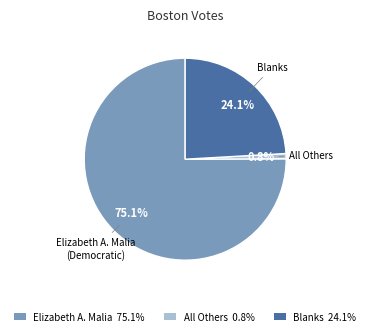

How much of the chart is everything except Elizabeth A. Malia (Democratic)?

24.9%